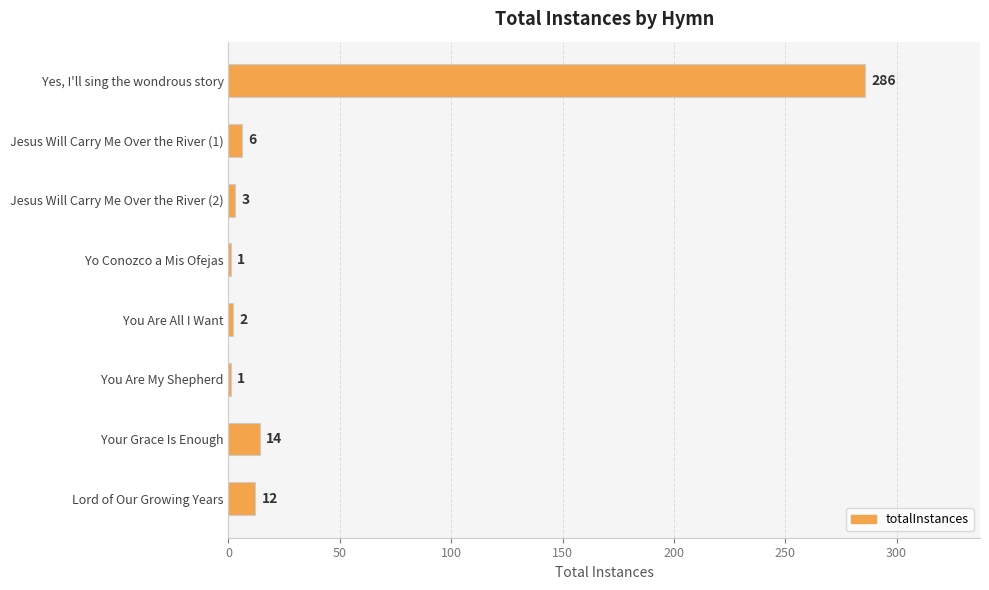

What is the sum of all values?

325